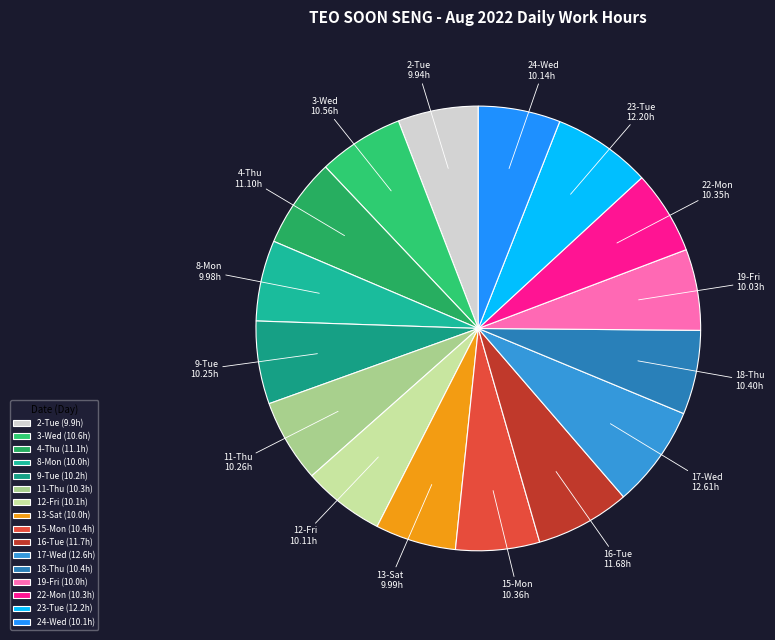

Count the number of slices in the pie.

16